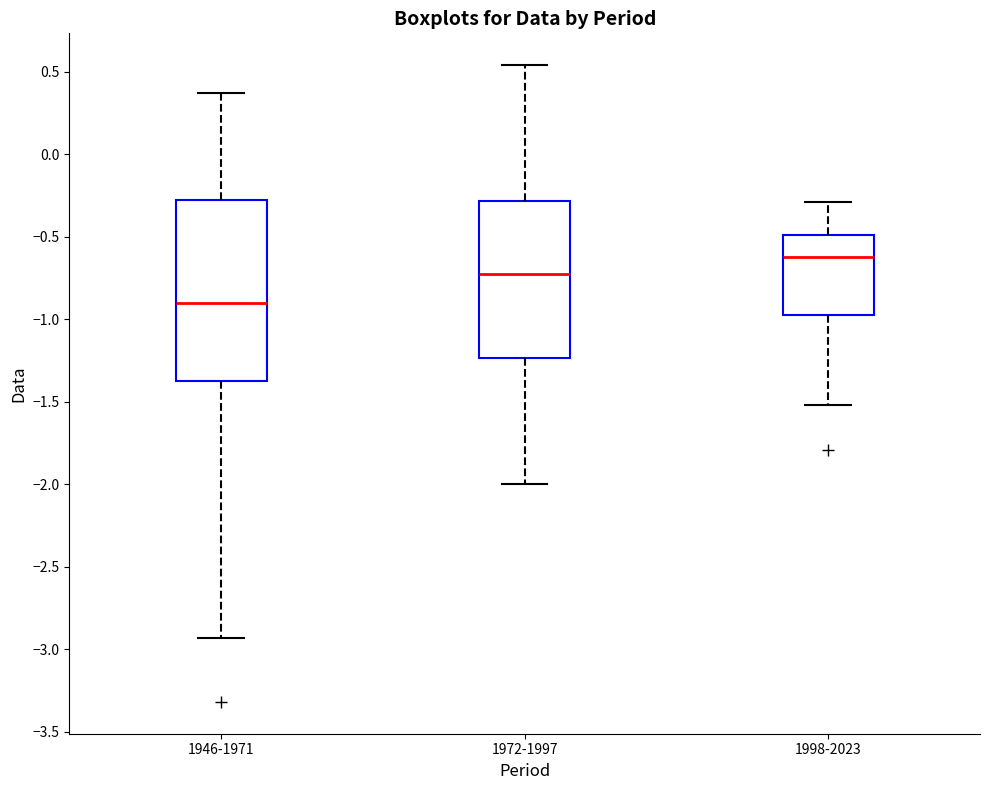

Where does the median line of the box for 1946-1971 sit on the y-axis? The values are not printed on the chart, so give them approximately, as read against the axis.

-0.90